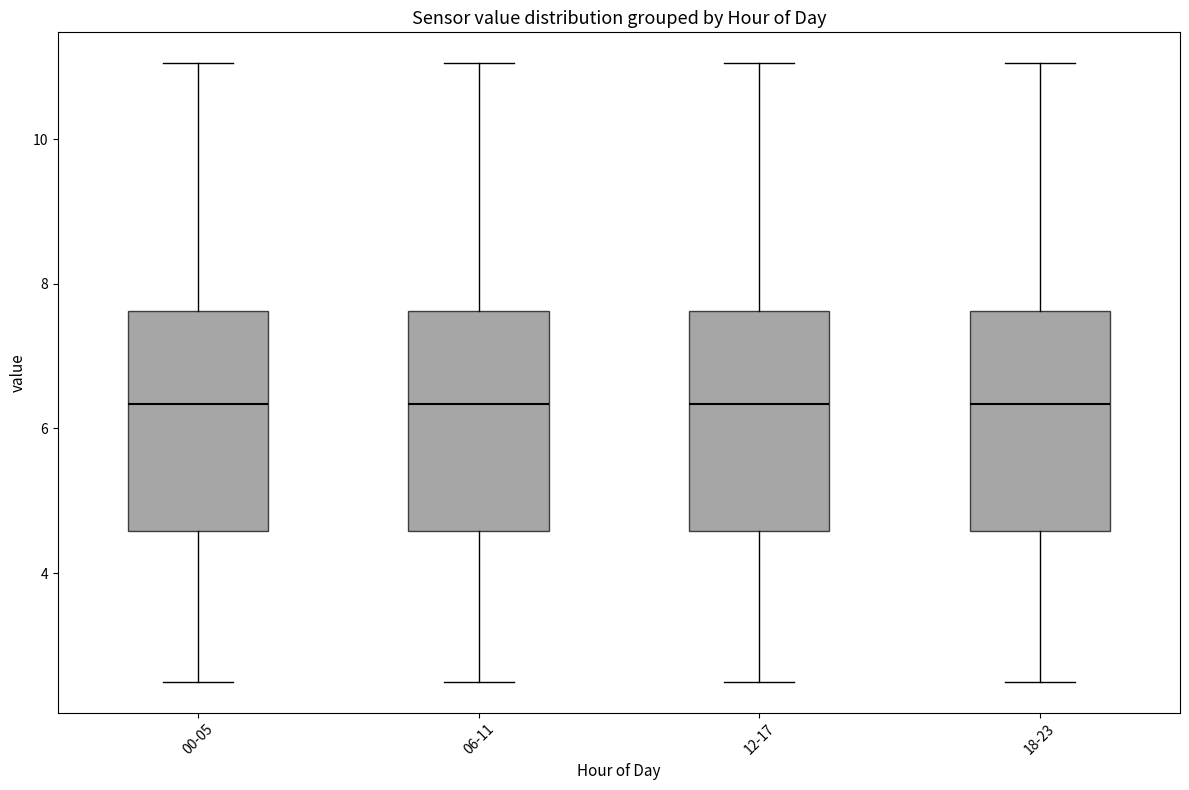

Reading left to right, read every box against the y-axis: the position of its median line, the range the box covers, and the ends of its whiskers. The values are not printed on the chart, so give them approximately, as read against the axis.

00-05: median 6.4, box 4.6 to 7.6, whiskers 2.6 to 11.0
06-11: median 6.4, box 4.6 to 7.6, whiskers 2.6 to 11.0
12-17: median 6.4, box 4.6 to 7.6, whiskers 2.6 to 11.0
18-23: median 6.4, box 4.6 to 7.6, whiskers 2.6 to 11.0